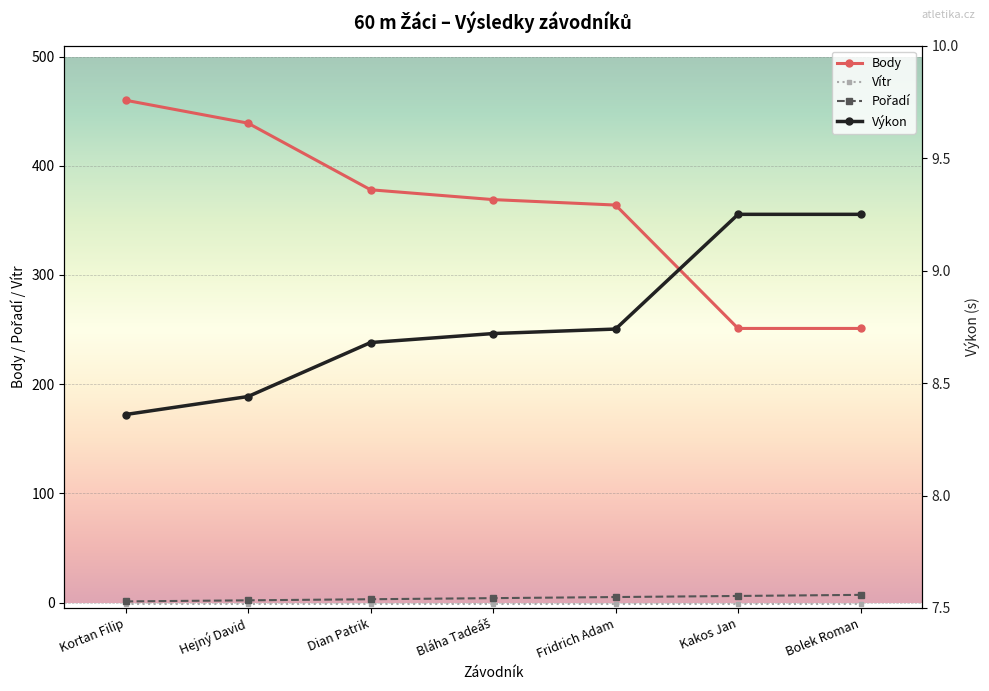

True or false: Pořadí and Vítr intersect in this chart.

False